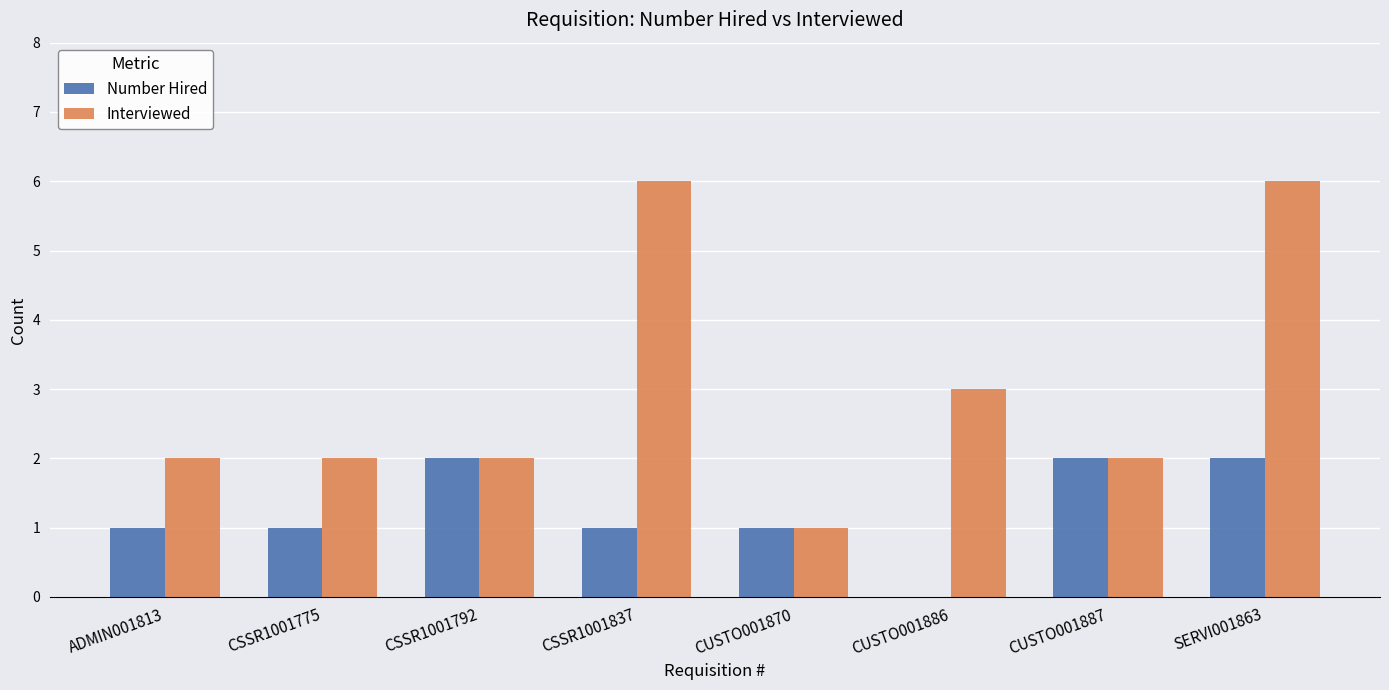

What is the maximum value shown in the chart?

6